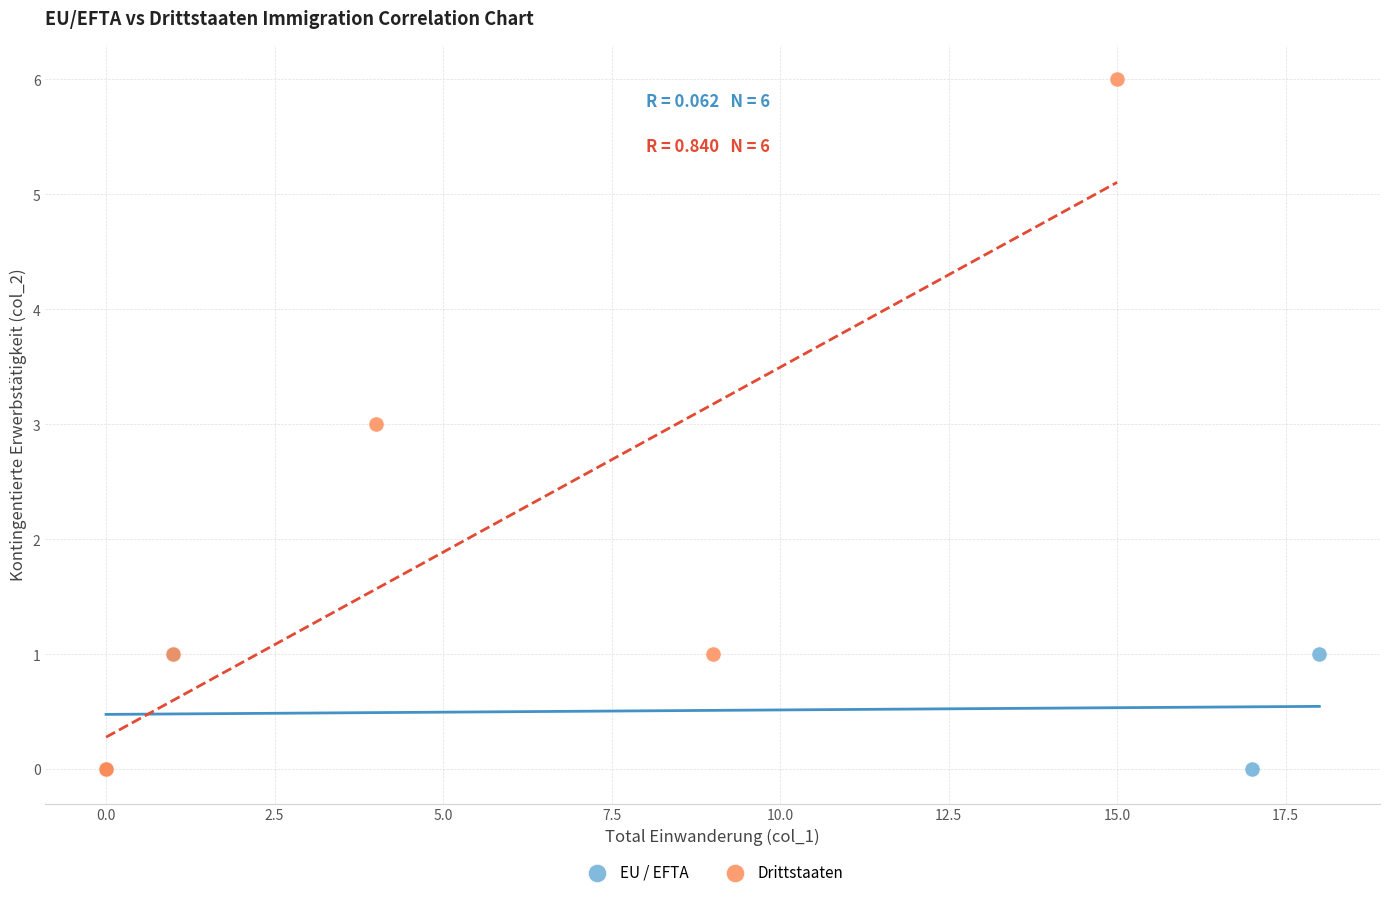

Which series has the widest spread of Y values?

Drittstaaten